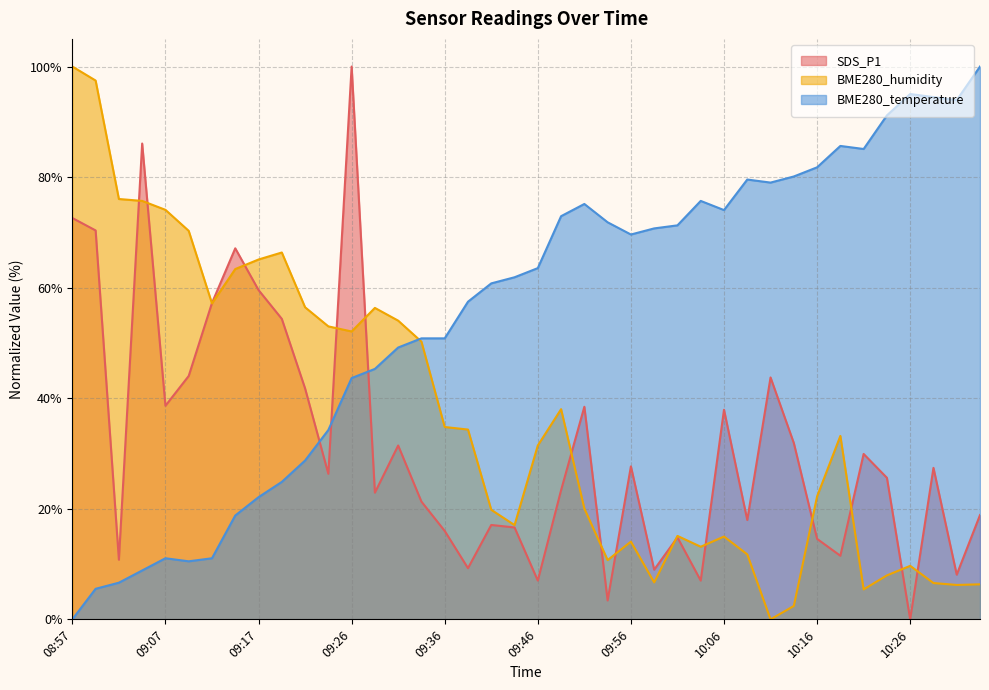

What is the difference between the maximum and second lowest values in the BME280_humidity series?

97.6